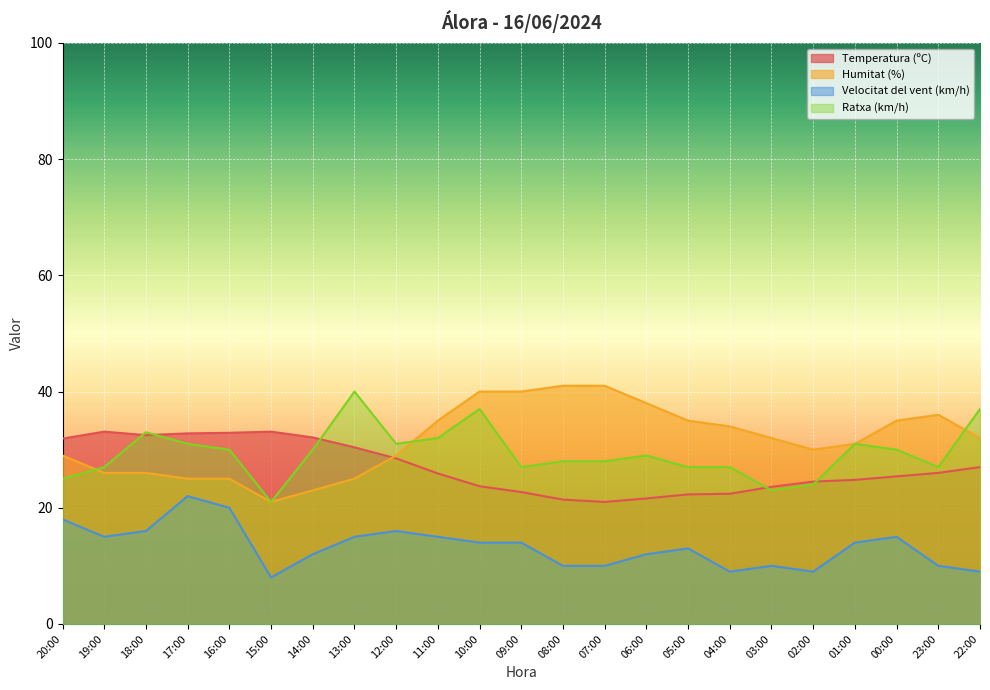

What is the minimum value for Temperatura (ºC)?

21.0